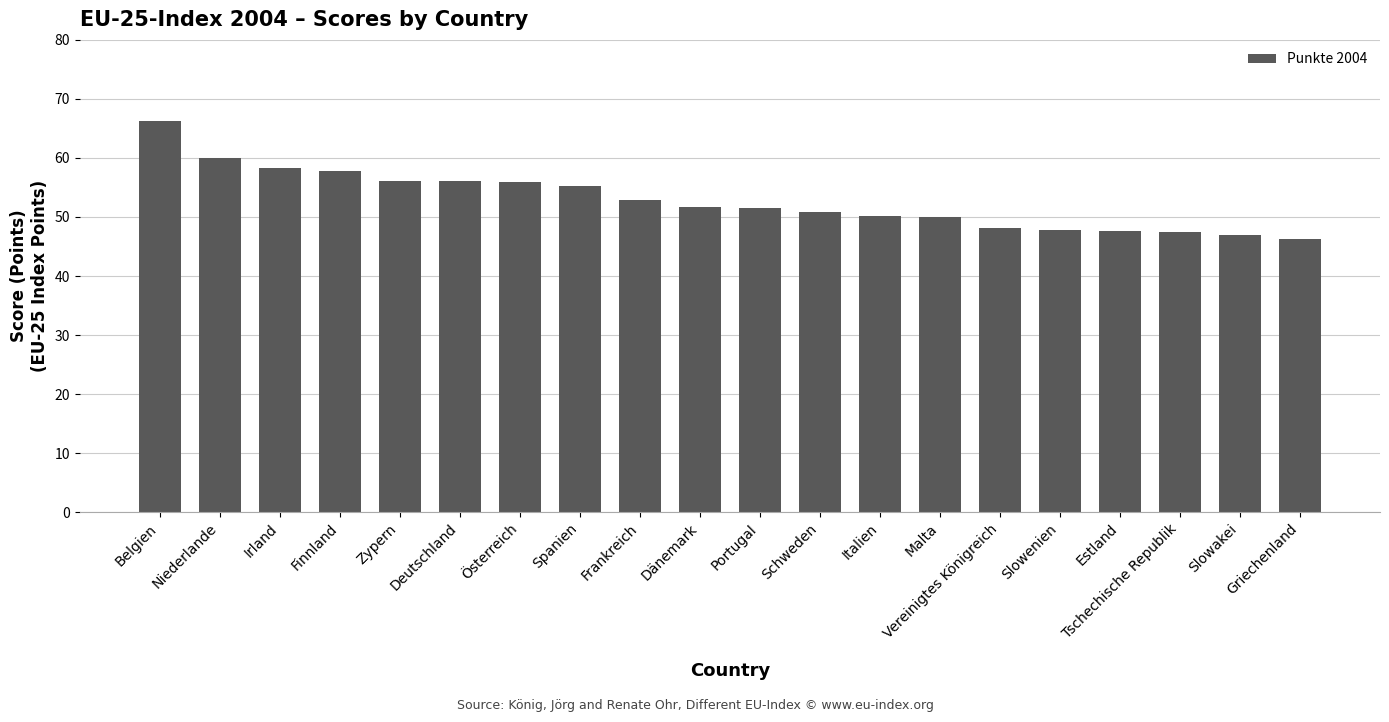

What is the approximate value at Spanien?

55.3